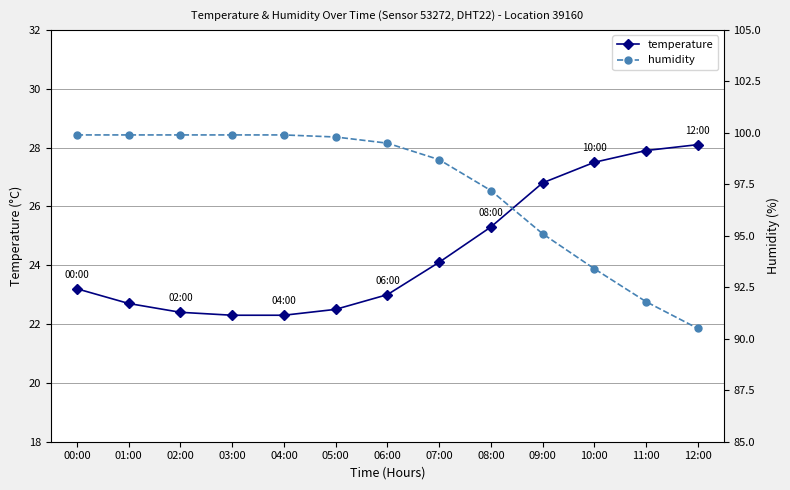

What is the label of the 5th point from the right?

08:00